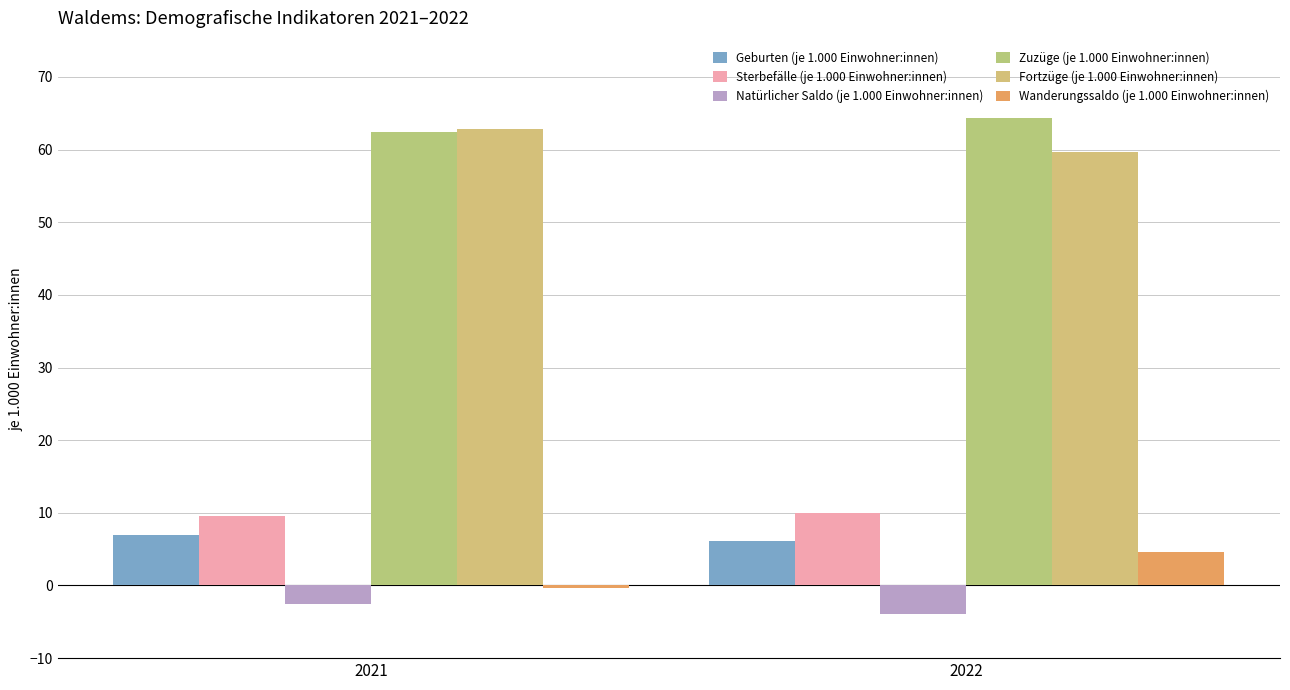

Count the Geburten (je 1.000 Einwohner:innen) values in the range 6 to 7.

2